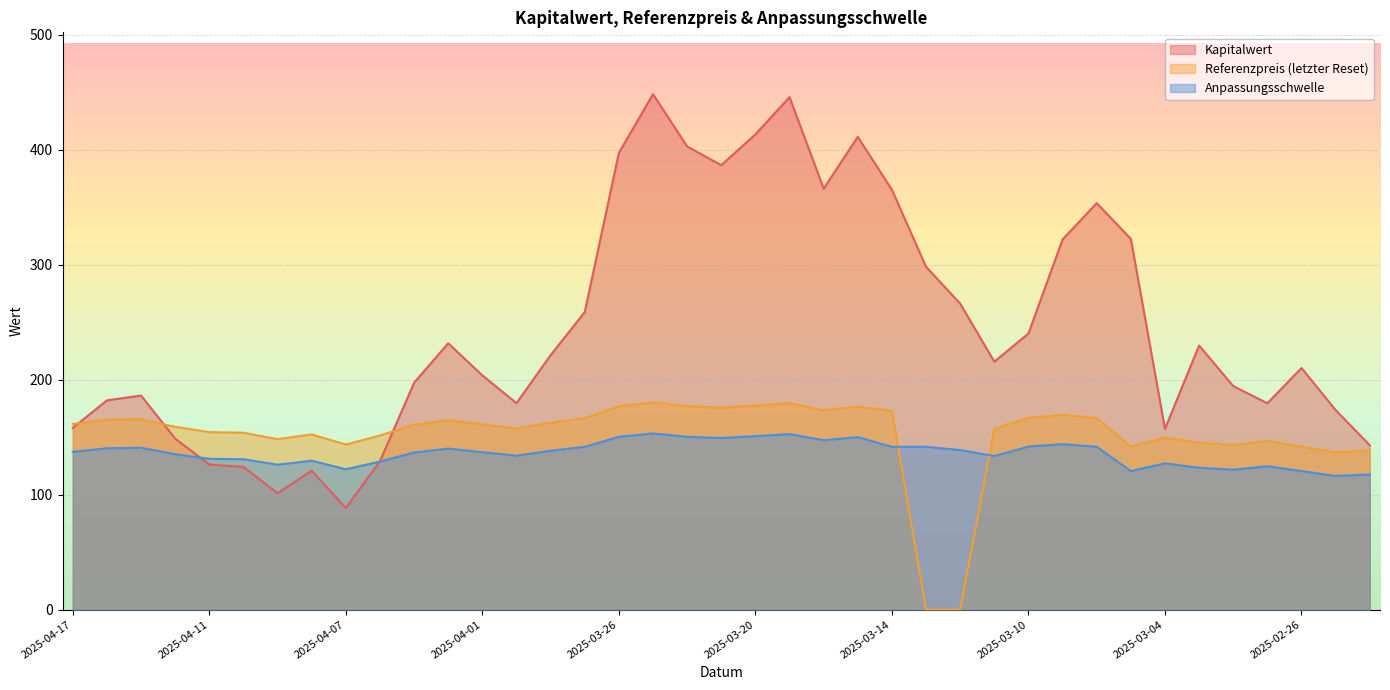

Reading left to right, list all the values displayed in this chart.

Kapitalwert: 2025-04-17=158.1	2025-04-16=182.0	2025-04-15=186.2	2025-04-14=148.7	2025-04-11=126.2	2025-04-10=124.1	2025-04-09=101.2	2025-04-08=120.8	2025-04-07=88.4	2025-04-04=129.1	2025-04-03=197.3	2025-04-02=231.7	2025-04-01=203.8	2025-03-31=179.6	2025-03-28=221.3	2025-03-27=258.8	2025-03-26=397.3	2025-03-25=448.3	2025-03-24=402.9	2025-03-21=386.6	2025-03-20=413.4	2025-03-19=445.8	2025-03-18=366.2	2025-03-17=411.2	2025-03-14=365.1	2025-03-13=298.2	2025-03-12=266.2	2025-03-11=215.7	2025-03-10=240.2	2025-03-07=322.0	2025-03-06=353.6	2025-03-05=322.5	2025-03-04=157.2	2025-03-03=229.7	2025-02-28=194.4	2025-02-27=179.5	2025-02-26=210.2	2025-02-25=173.6	2025-02-24=143.0
Referenzpreis (letzter Reset): 2025-04-17=161.5	2025-04-16=165.1	2025-04-15=165.7	2025-04-14=159.0	2025-04-11=154.3	2025-04-10=153.9	2025-04-09=148.3	2025-04-08=152.4	2025-04-07=143.6	2025-04-04=151.5	2025-04-03=160.8	2025-04-02=164.8	2025-04-01=161.1	2025-03-31=157.6	2025-03-28=162.6	2025-03-27=166.6	2025-03-26=176.8	2025-03-25=180.2	2025-03-24=176.9	2025-03-21=175.6	2025-03-20=177.5	2025-03-19=179.7	2025-03-18=173.3	2025-03-17=176.6	2025-03-14=172.8	2025-03-13=0.0	2025-03-12=0.0	2025-03-11=157.2	2025-03-10=166.8	2025-03-07=169.3	2025-03-06=166.7	2025-03-05=141.8	2025-03-04=149.7	2025-03-03=145.2	2025-02-28=143.2	2025-02-27=146.8	2025-02-26=141.8	2025-02-25=136.8	2025-02-24=138.2
Anpassungsschwelle: 2025-04-17=137.3	2025-04-16=140.3	2025-04-15=140.8	2025-04-14=135.2	2025-04-11=131.2	2025-04-10=130.8	2025-04-09=126.1	2025-04-08=129.5	2025-04-07=122.1	2025-04-04=128.8	2025-04-03=136.6	2025-04-02=140.1	2025-04-01=136.9	2025-03-31=133.9	2025-03-28=138.2	2025-03-27=141.6	2025-03-26=150.3	2025-03-25=153.2	2025-03-24=150.4	2025-03-21=149.3	2025-03-20=150.9	2025-03-19=152.7	2025-03-18=147.3	2025-03-17=150.1	2025-03-14=141.6	2025-03-13=141.6	2025-03-12=138.8	2025-03-11=133.6	2025-03-10=141.8	2025-03-07=143.9	2025-03-06=141.7	2025-03-05=120.5	2025-03-04=127.2	2025-03-03=123.4	2025-02-28=121.7	2025-02-27=124.7	2025-02-26=120.5	2025-02-25=116.3	2025-02-24=117.5